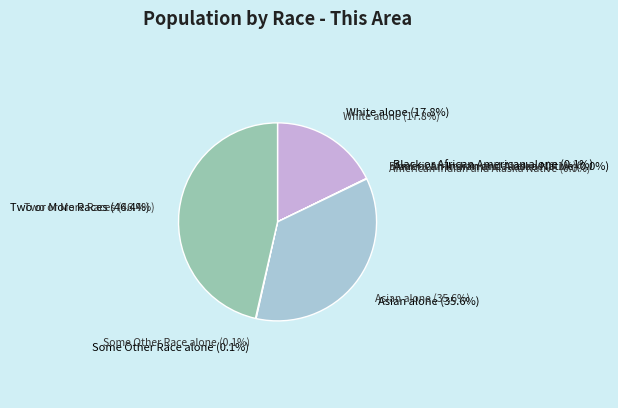

Does American Indian and Alaska Native account for over 50% of the chart?

No